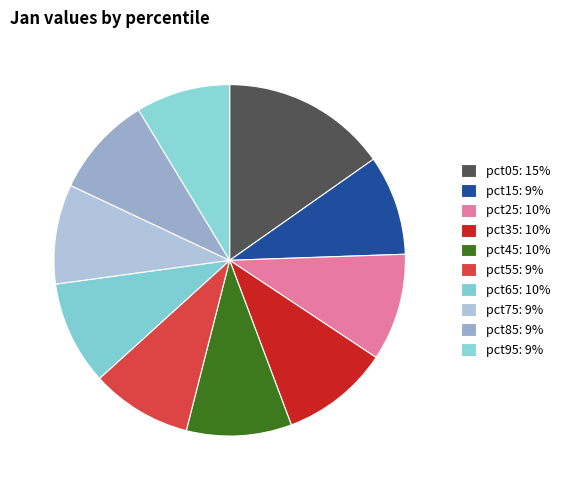

Which slice is the largest?

pct05